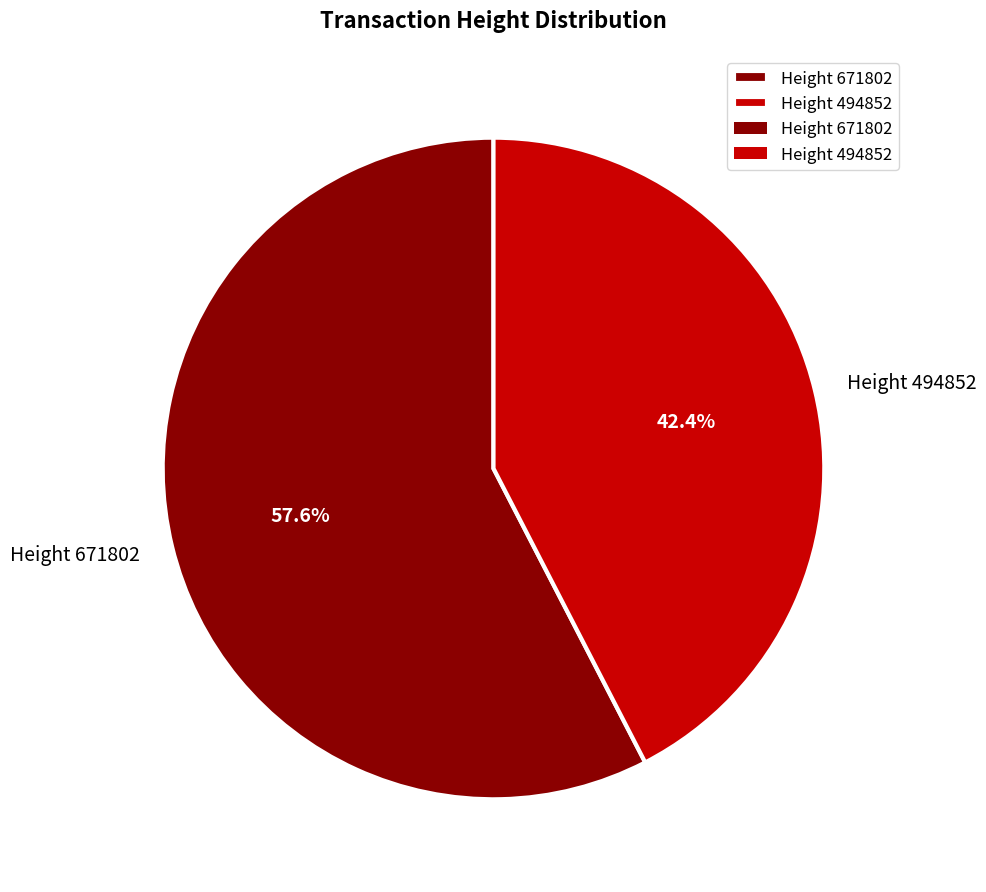

To the nearest percent, what is the combined percentage of Height 671802 and Height 494852?

100%